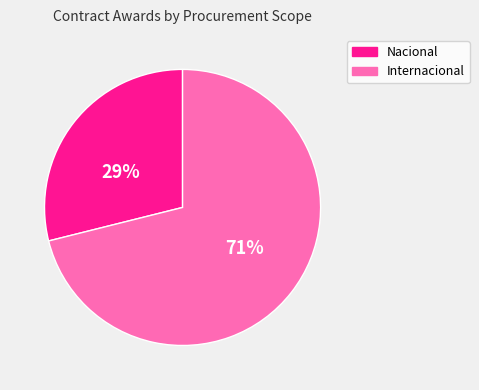

Which category has the smallest portion of the pie?

Nacional